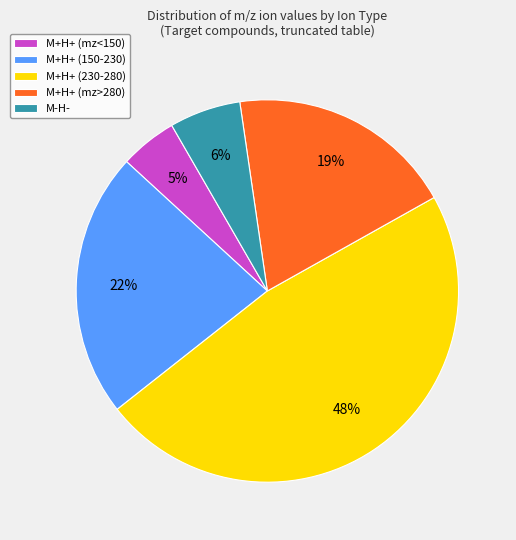

Is there a majority slice in this chart?

No